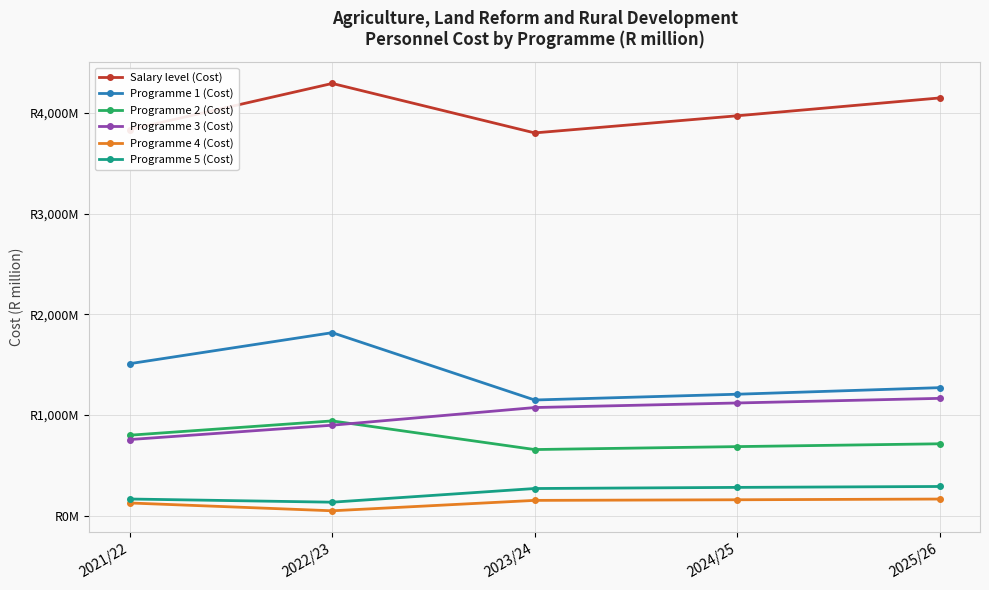

What are all the series names shown in the legend?

Salary level (Cost), Programme 1 (Cost), Programme 2 (Cost), Programme 3 (Cost), Programme 4 (Cost), Programme 5 (Cost)